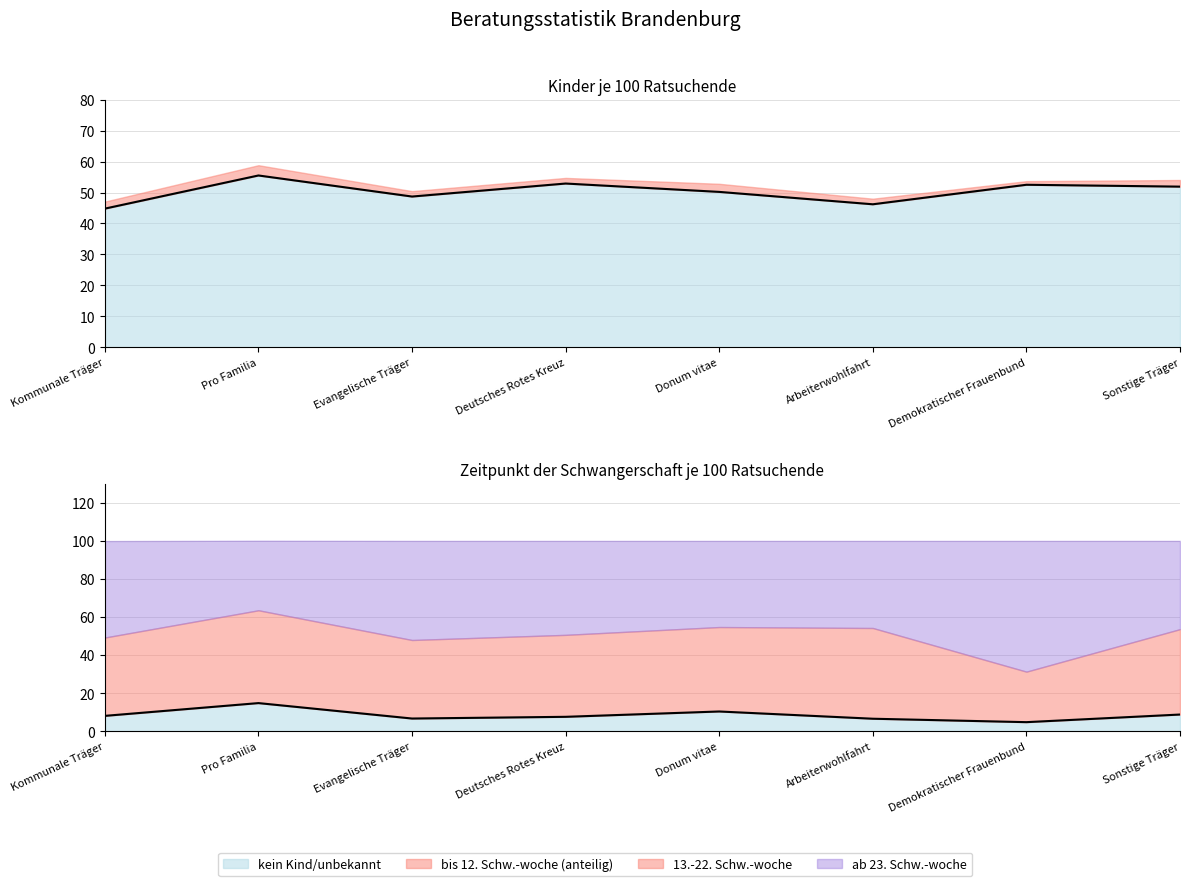

In kein Kind/unbekannt (Linie), how many points are lower than both neighbors (excluding endpoints)?

2